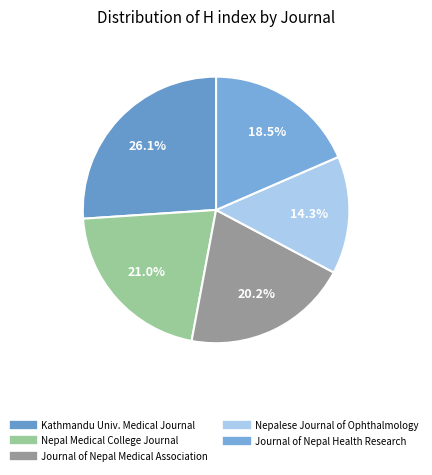

Does any single category account for the majority?

No